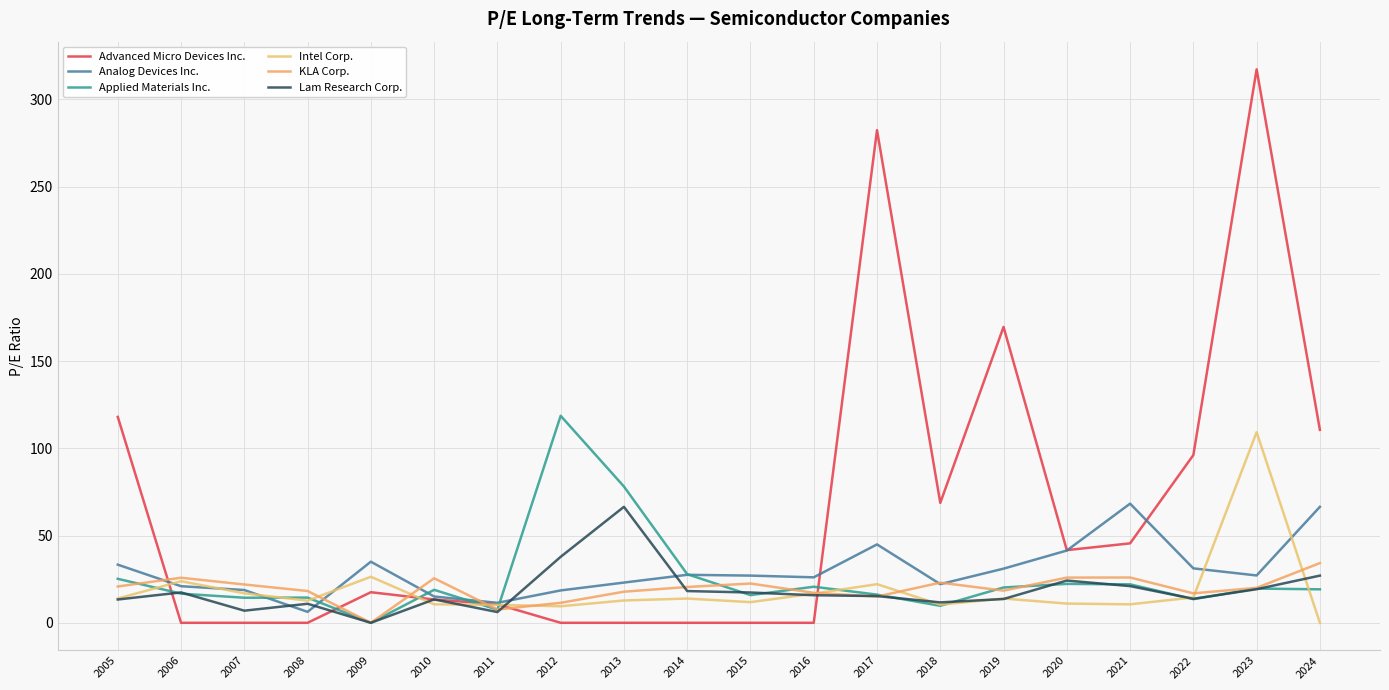

Where is the first local minimum for Intel Corp.?

2008